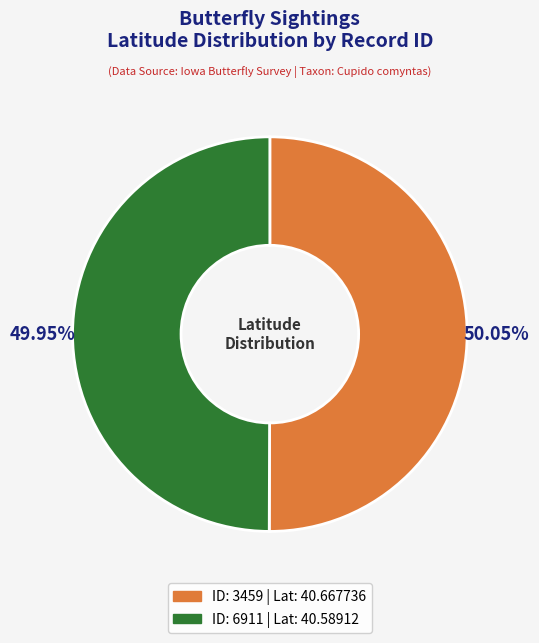

Is there any slice that represents more than half of the pie?

Yes